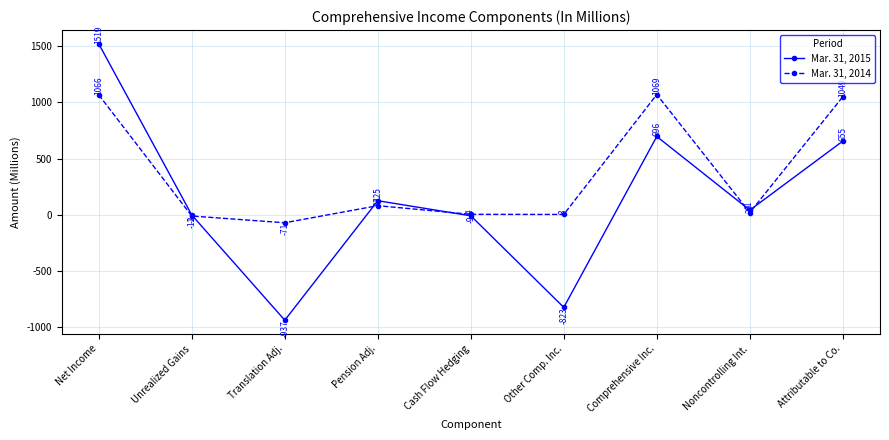

What is the label of the 4th point from the right?

Other Comp. Inc.